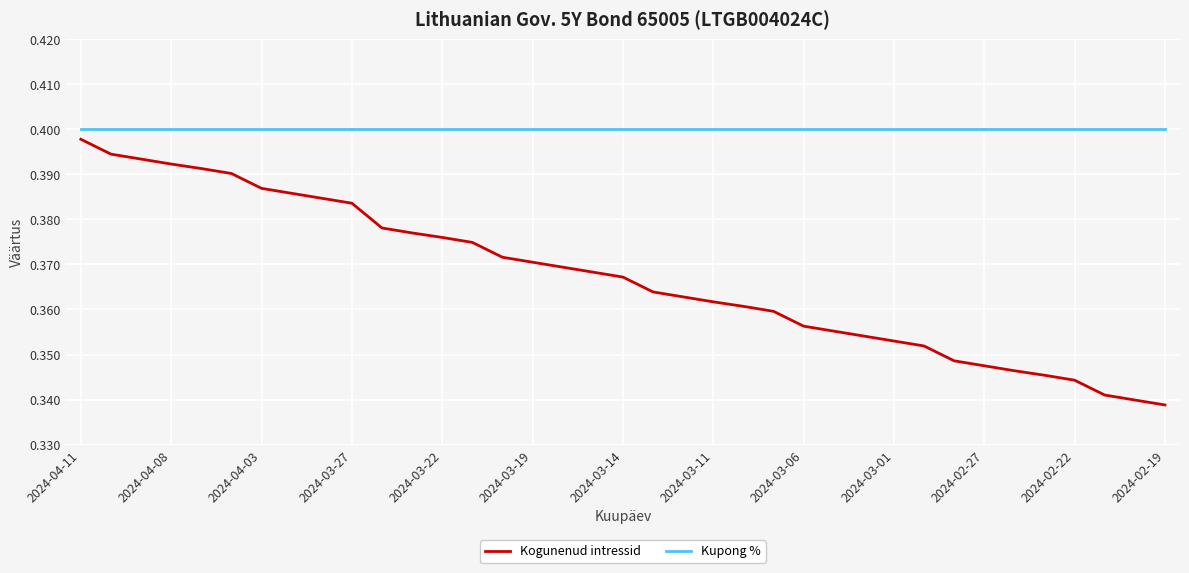

True or false: Kupong % and Kogunenud intressid cross at least once.

False